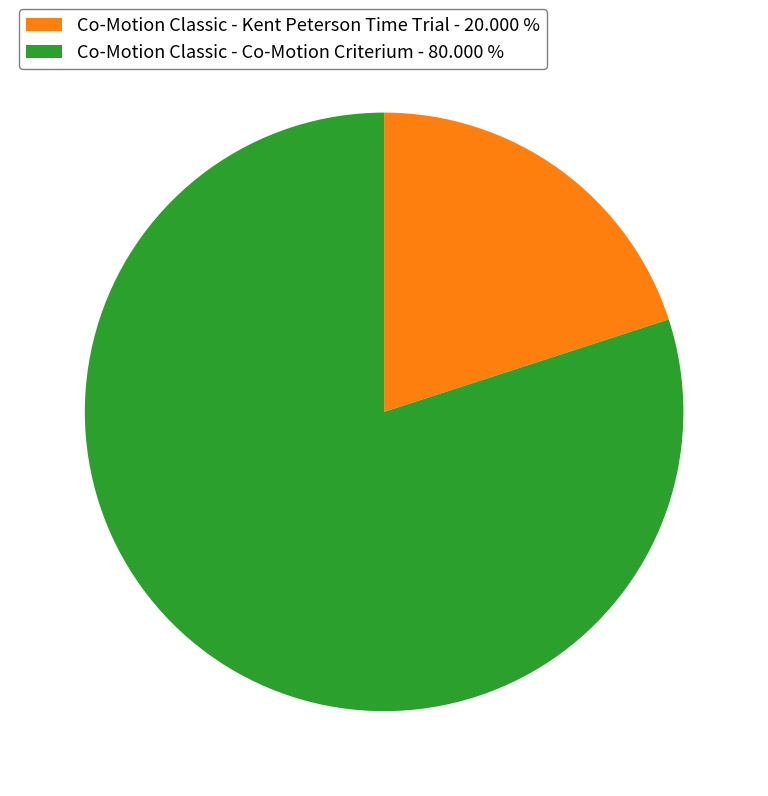

Count the number of slices in the pie.

2